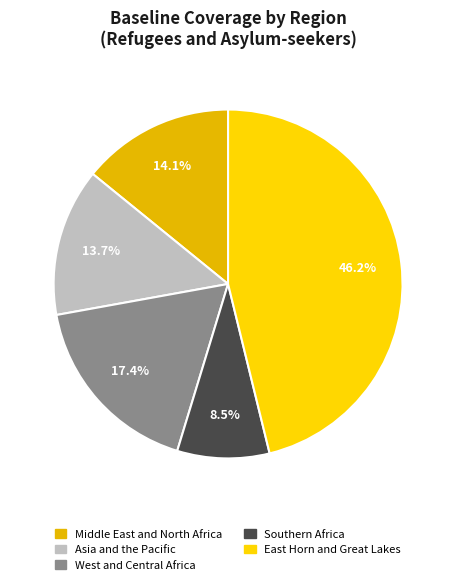

Is there any slice that represents more than half of the pie?

No